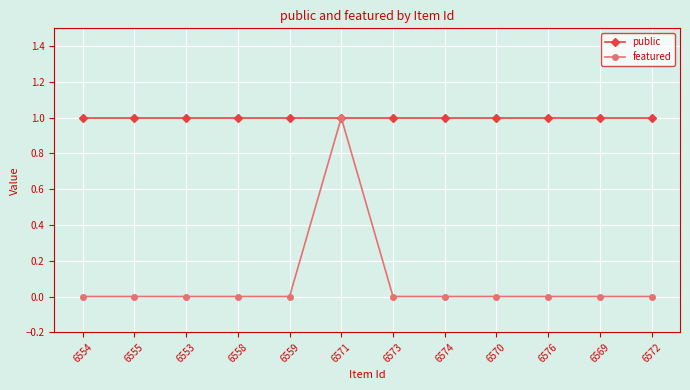

The value of featured at 6574 is 0. True or false?

True